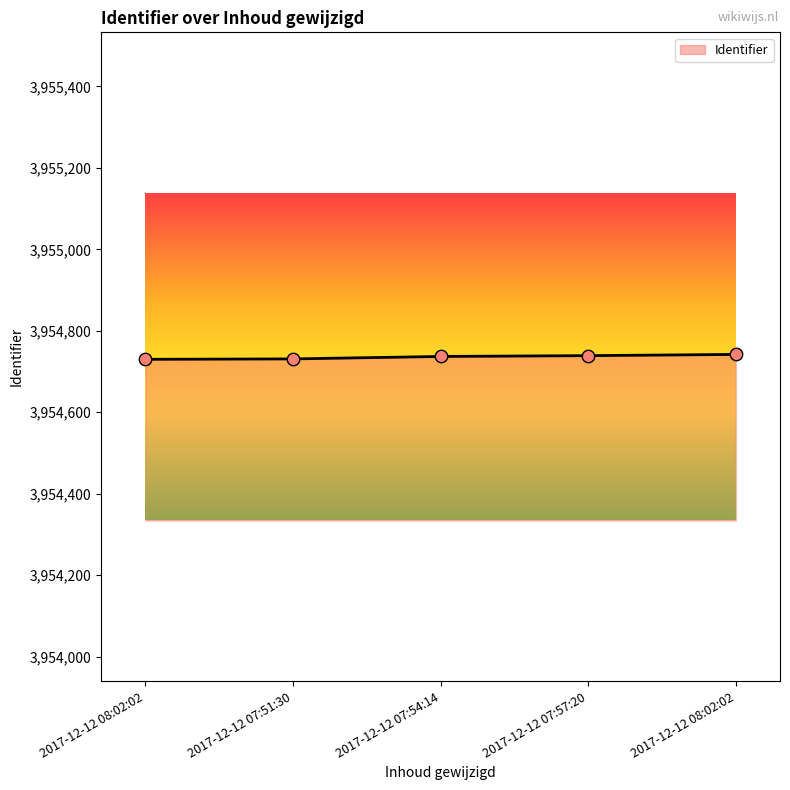

What is the change in value from 2017-12-12 08:02:02 to 2017-12-12 07:51:30?

+1